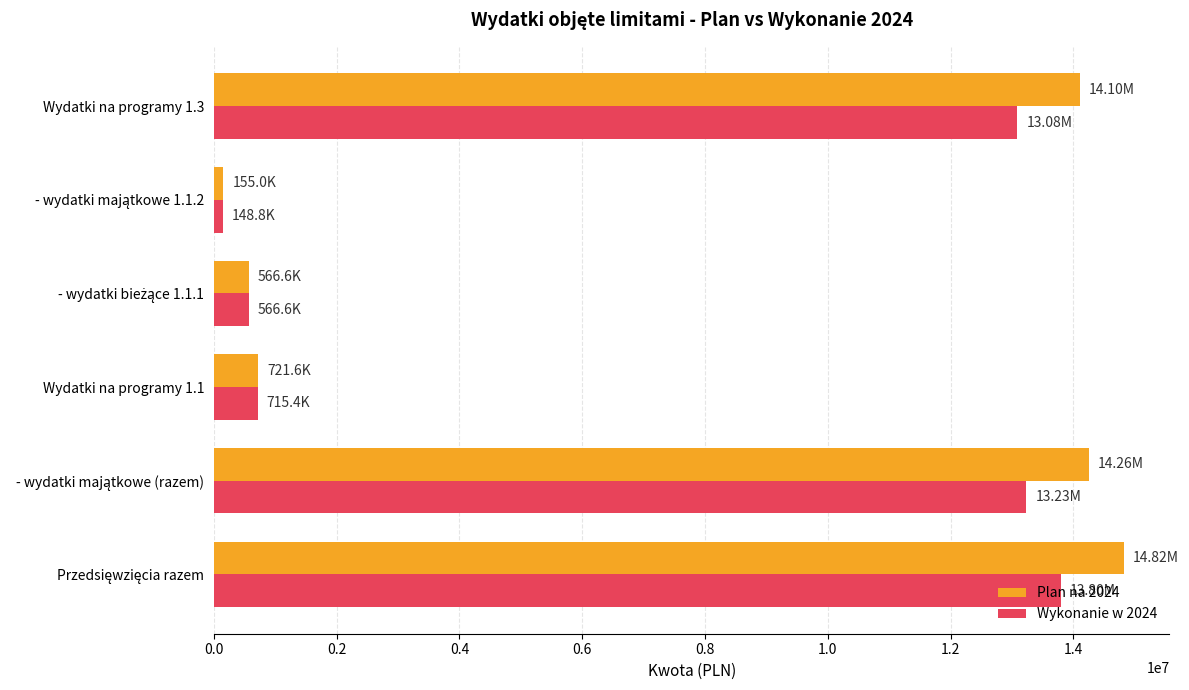

What is the difference between the second highest and second lowest values in the Wykonanie w 2024 series?

12665156.1